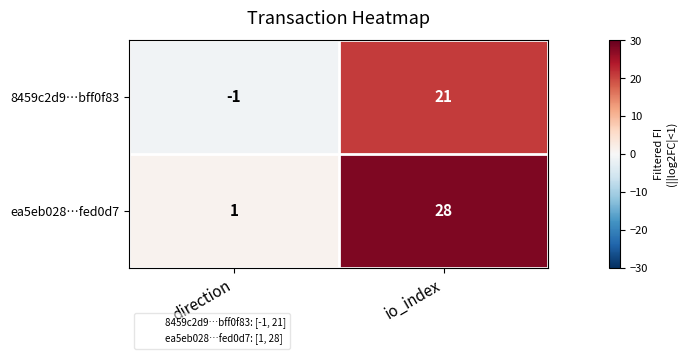

What is the sum of the 8459c2d9…bff0f83 values at direction and io_index?

20